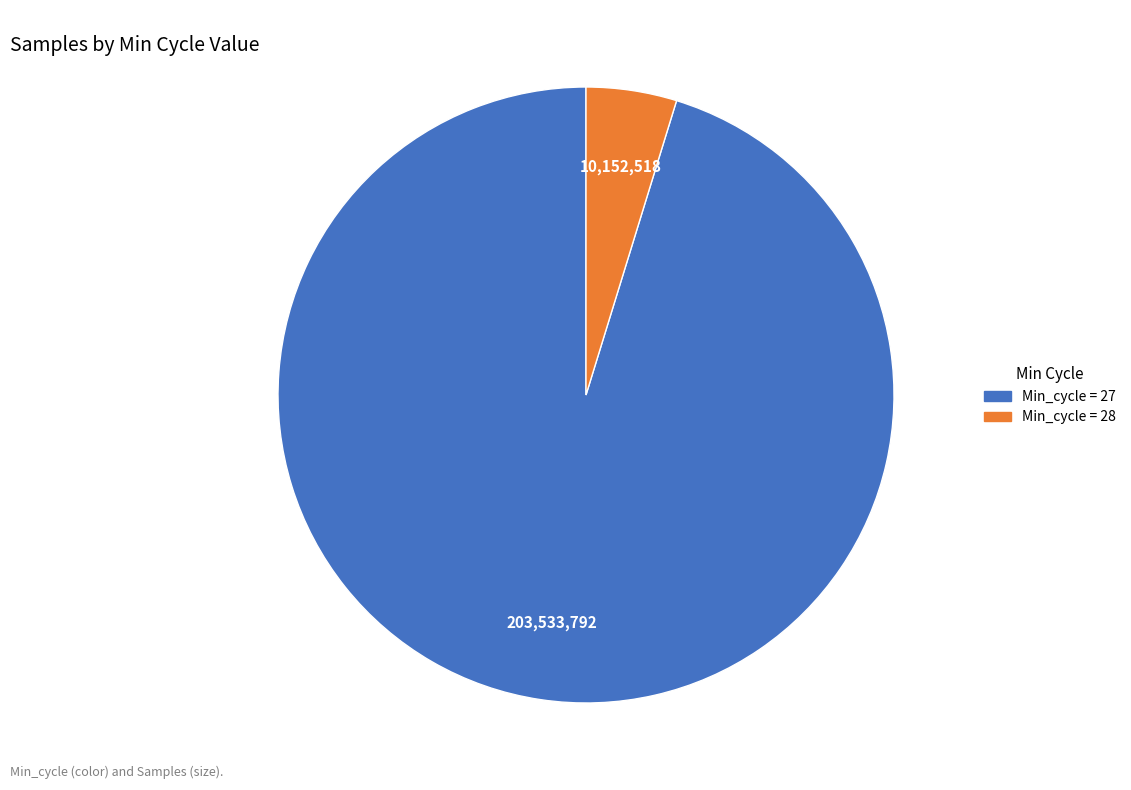

Approximately how many times larger is the value at Min_cycle = 27 compared to Min_cycle = 28?

20.0